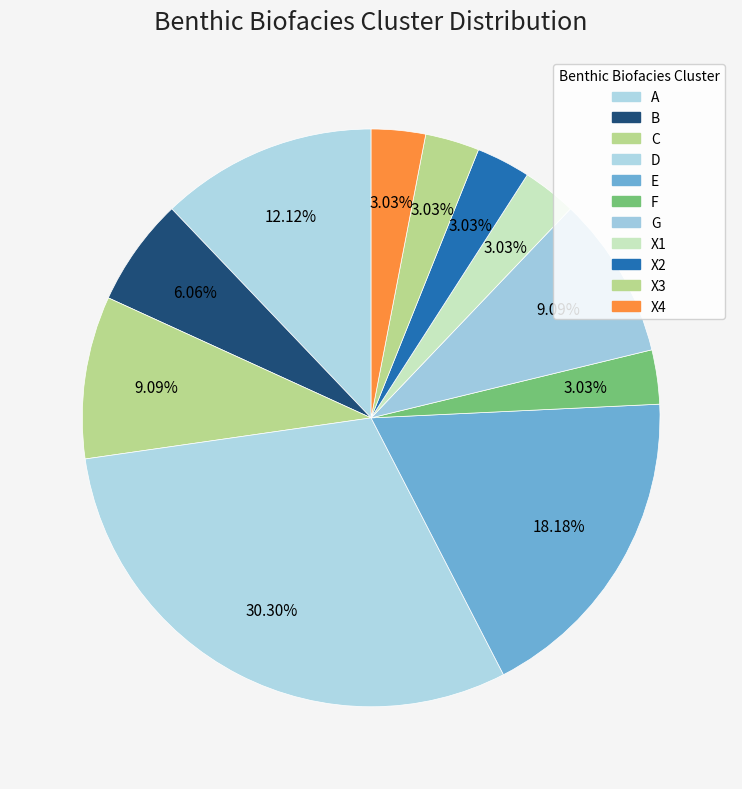

Count the number of slices in the pie.

11